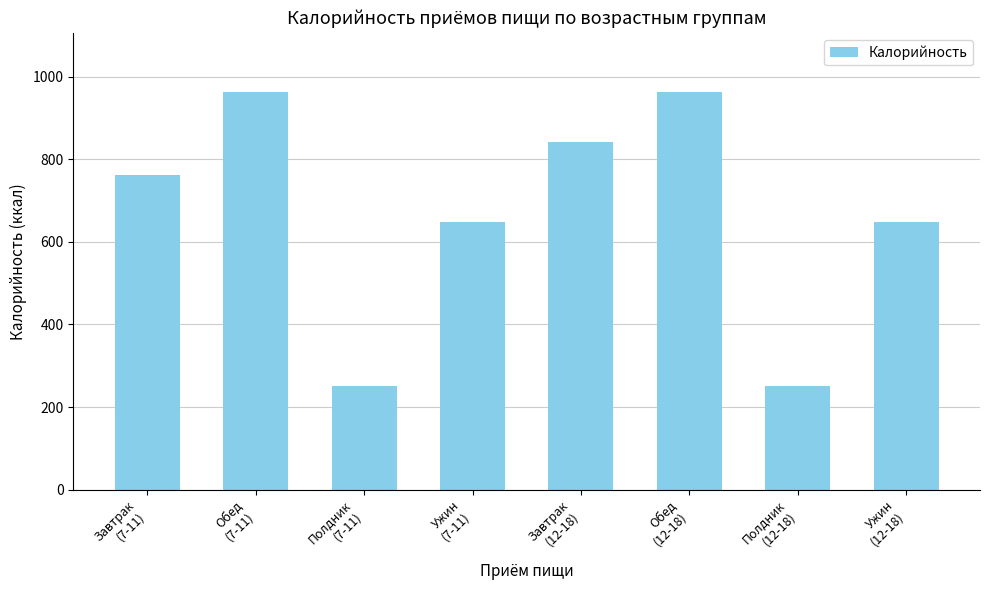

What is the value of the 3rd bar from the left?

252